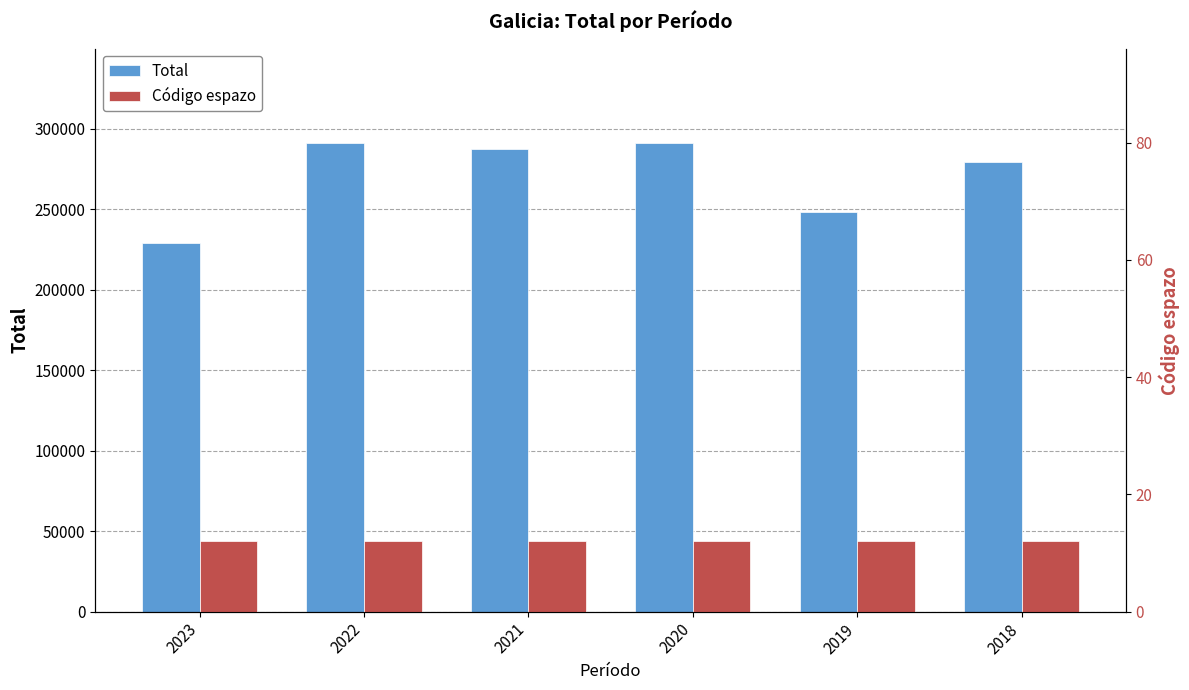

What is the greatest value displayed?

291452